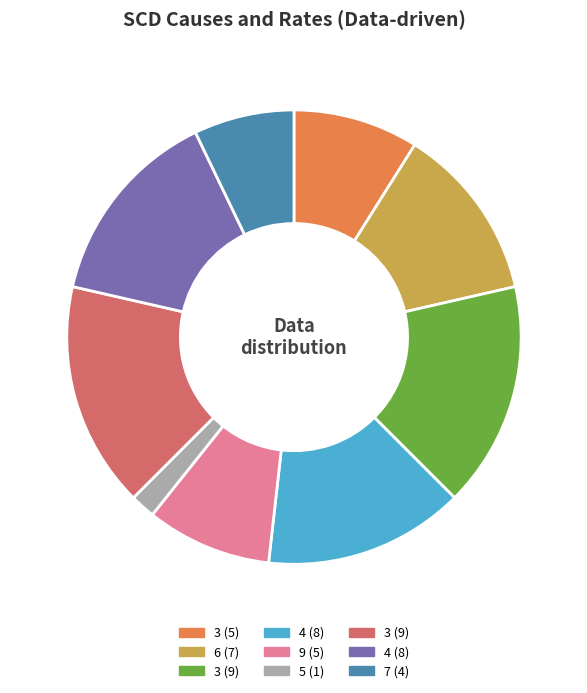

Does any single category account for the majority?

No